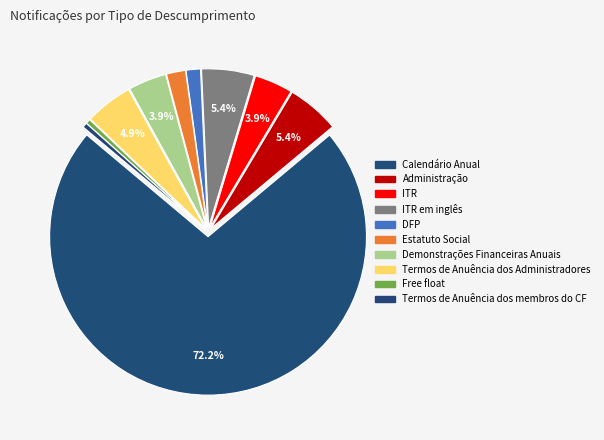

Combined, what portion of the pie is Administração and Termos de Anuência dos membros do CF?

5.9%